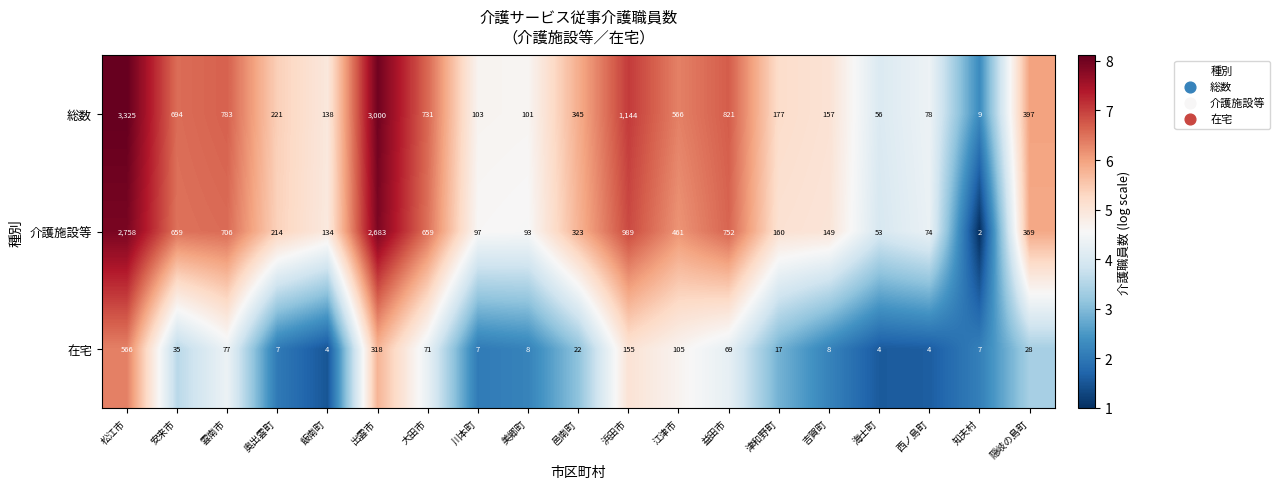

Read the 在宅 value at 出雲市, to the nearest 50.

300